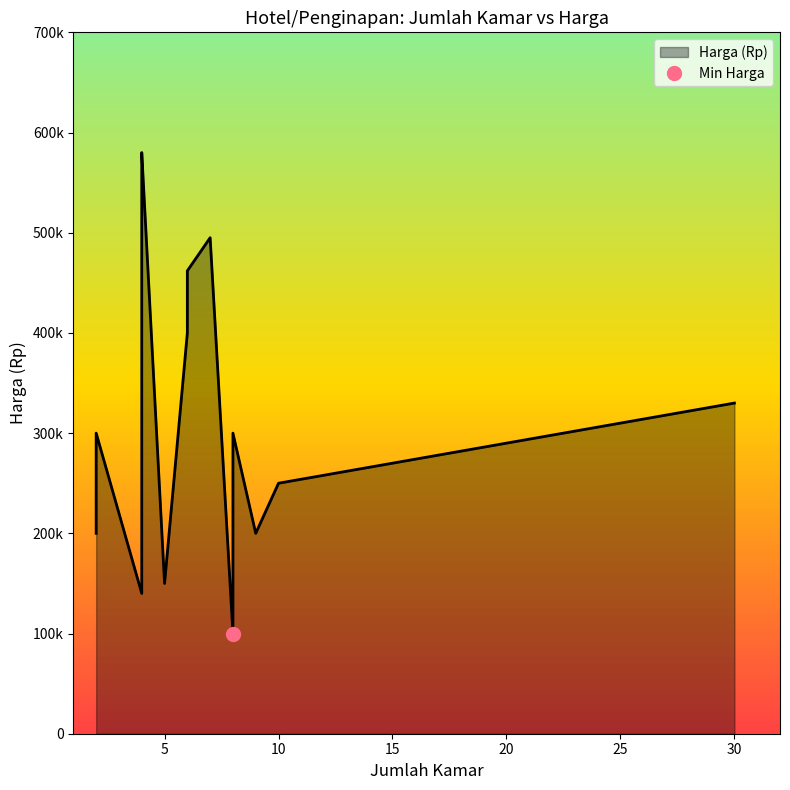

What is the approximate value at 4, to the nearest 10?

550000